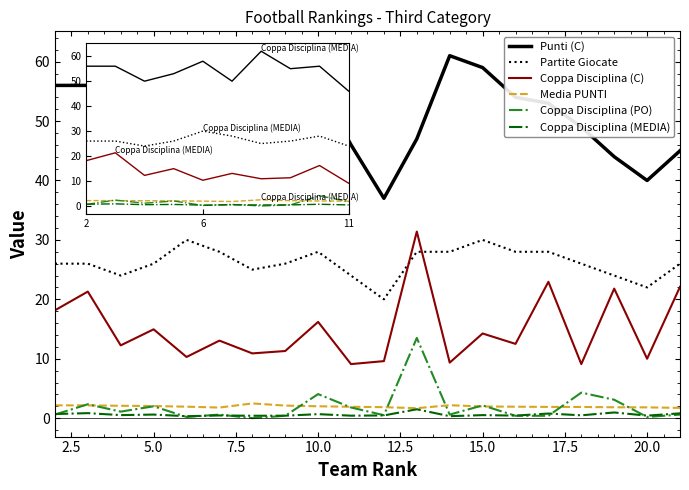

What is the maximum value shown in the chart?

62.0